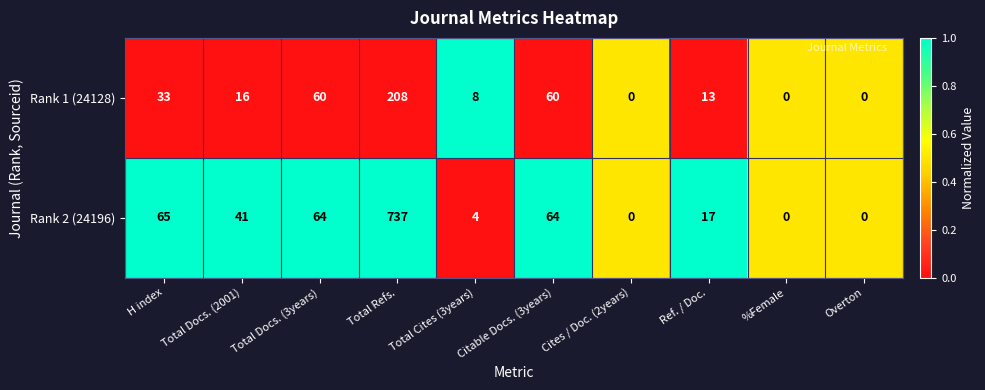

Where is Rank 2 (24196) nearest to the value 368?

H index